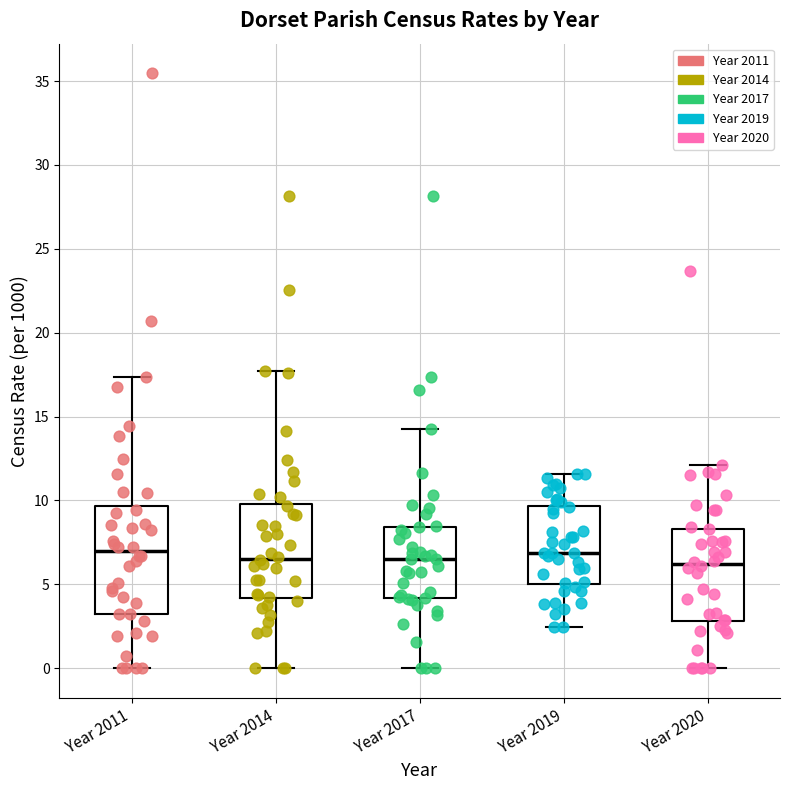

Reading left to right, read every box against the y-axis: the position of its median line, the range the box covers, and the ends of its whiskers. The values are not printed on the chart, so give them approximately, as read against the axis.

Year 2011: median 7.0, box 3.0 to 9.5, whiskers 0.0 to 17.5
Year 2014: median 6.5, box 4.0 to 10.0, whiskers 0.0 to 17.5
Year 2017: median 6.5, box 4.0 to 8.5, whiskers 0.0 to 14.5
Year 2019: median 7.0, box 5.0 to 9.5, whiskers 2.5 to 11.5
Year 2020: median 6.0, box 3.0 to 8.5, whiskers 0.0 to 12.0